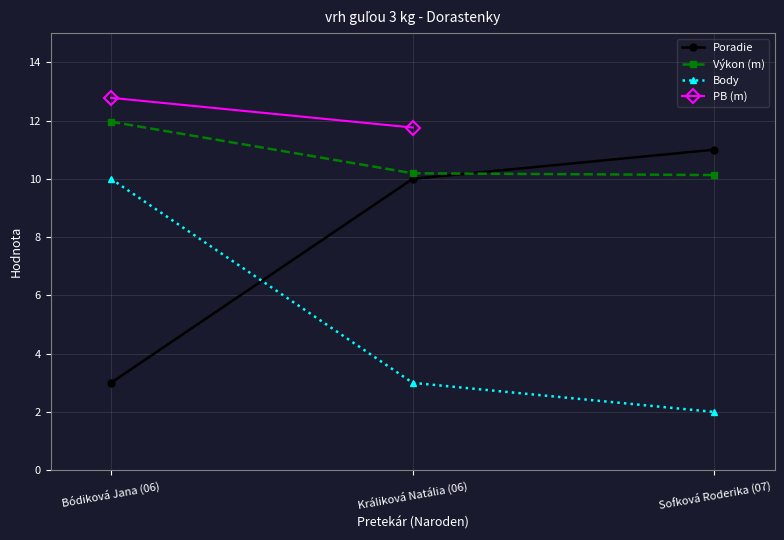

Which series has the largest range (max minus min)?

Poradie